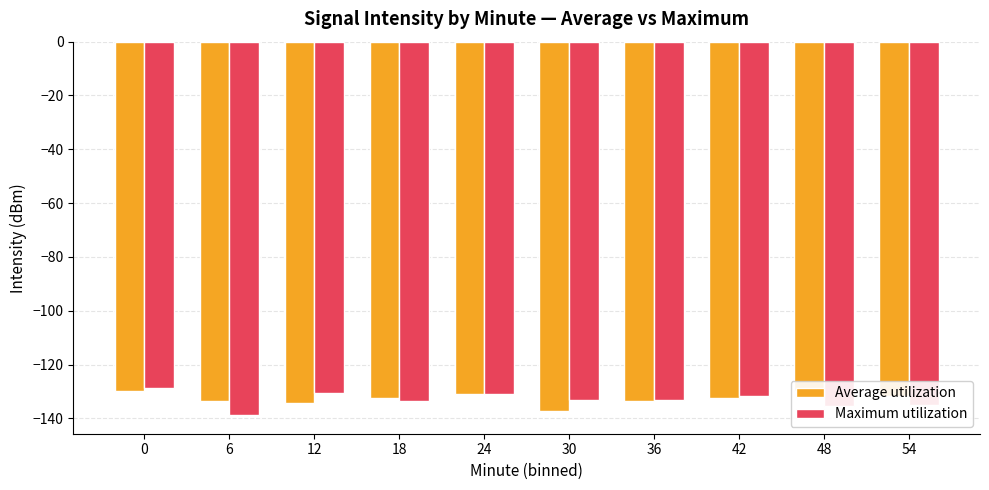

Reading left to right, transcribe all the data shown in this chart.

Average utilization: -129.9	-133.5	-134.5	-132.3	-131.1	-137.3	-133.5	-132.4	-129.8	-131.7
Maximum utilization: -128.6	-138.8	-130.7	-133.5	-131.1	-133.1	-133.1	-131.8	-135.5	-135.1